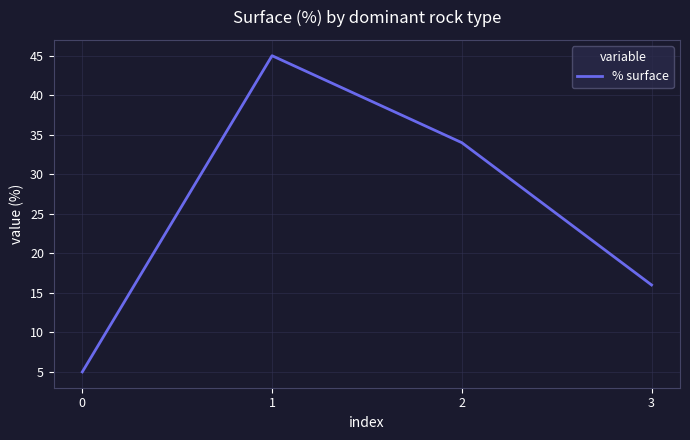

Is it true that the value at 0 is 2?

False